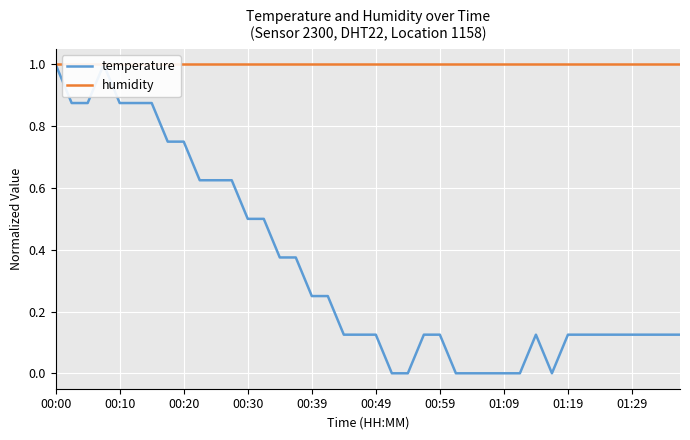

Between 00:30 and 34, which is larger?

00:30